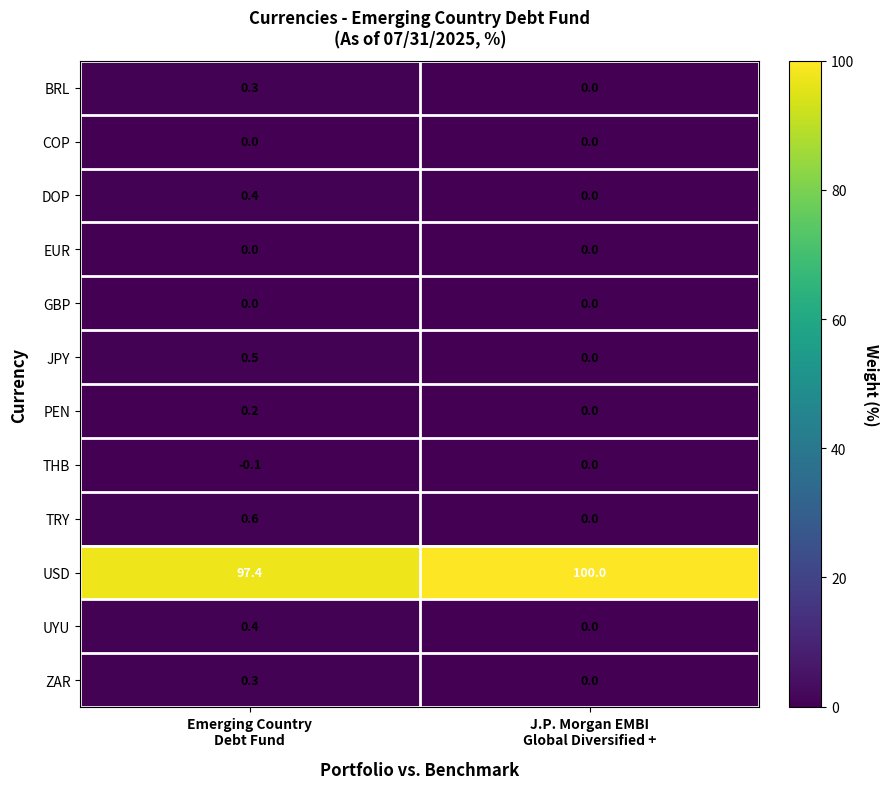

Which series has the largest total across all categories?

USD